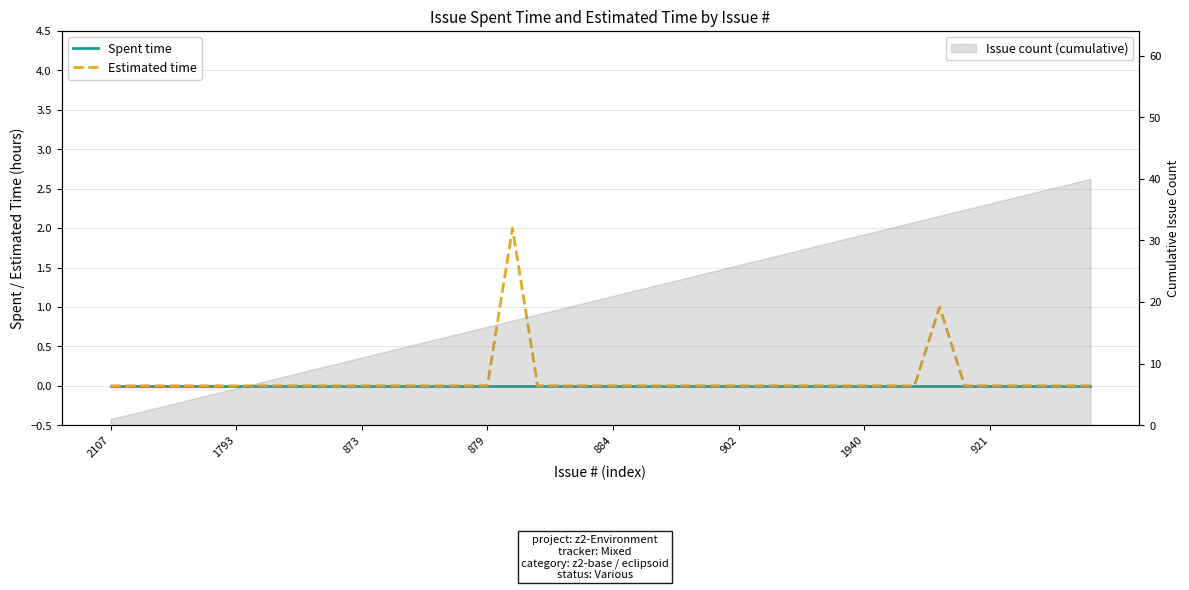

Where is Estimated time nearest to the value 1?

33